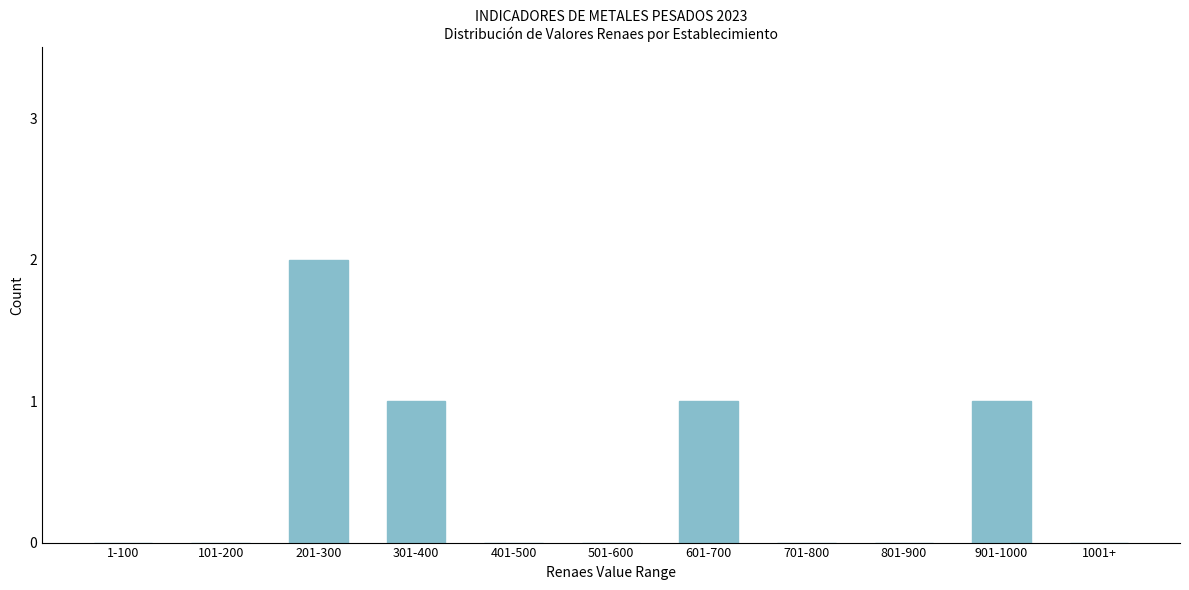

Reading left to right, what are all the values shown in this chart?

1-100=0	101-200=0	201-300=2	301-400=1	401-500=0	501-600=0	601-700=1	701-800=0	801-900=0	901-1000=1	1001+=0